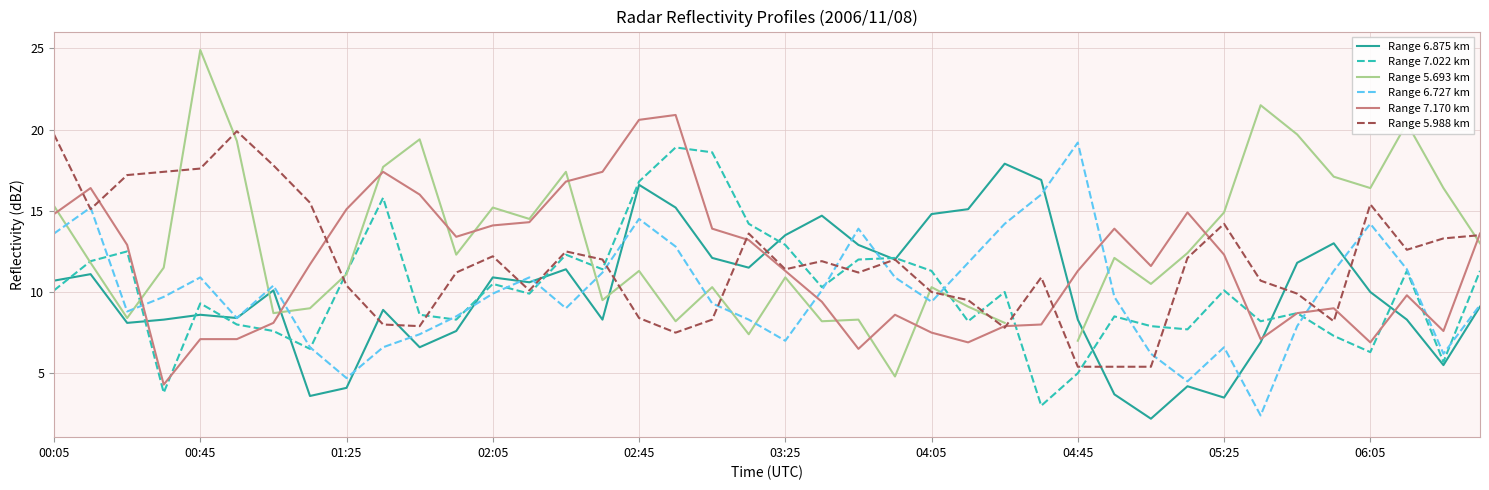

What is the maximum value for Range 6.875 km?

17.9